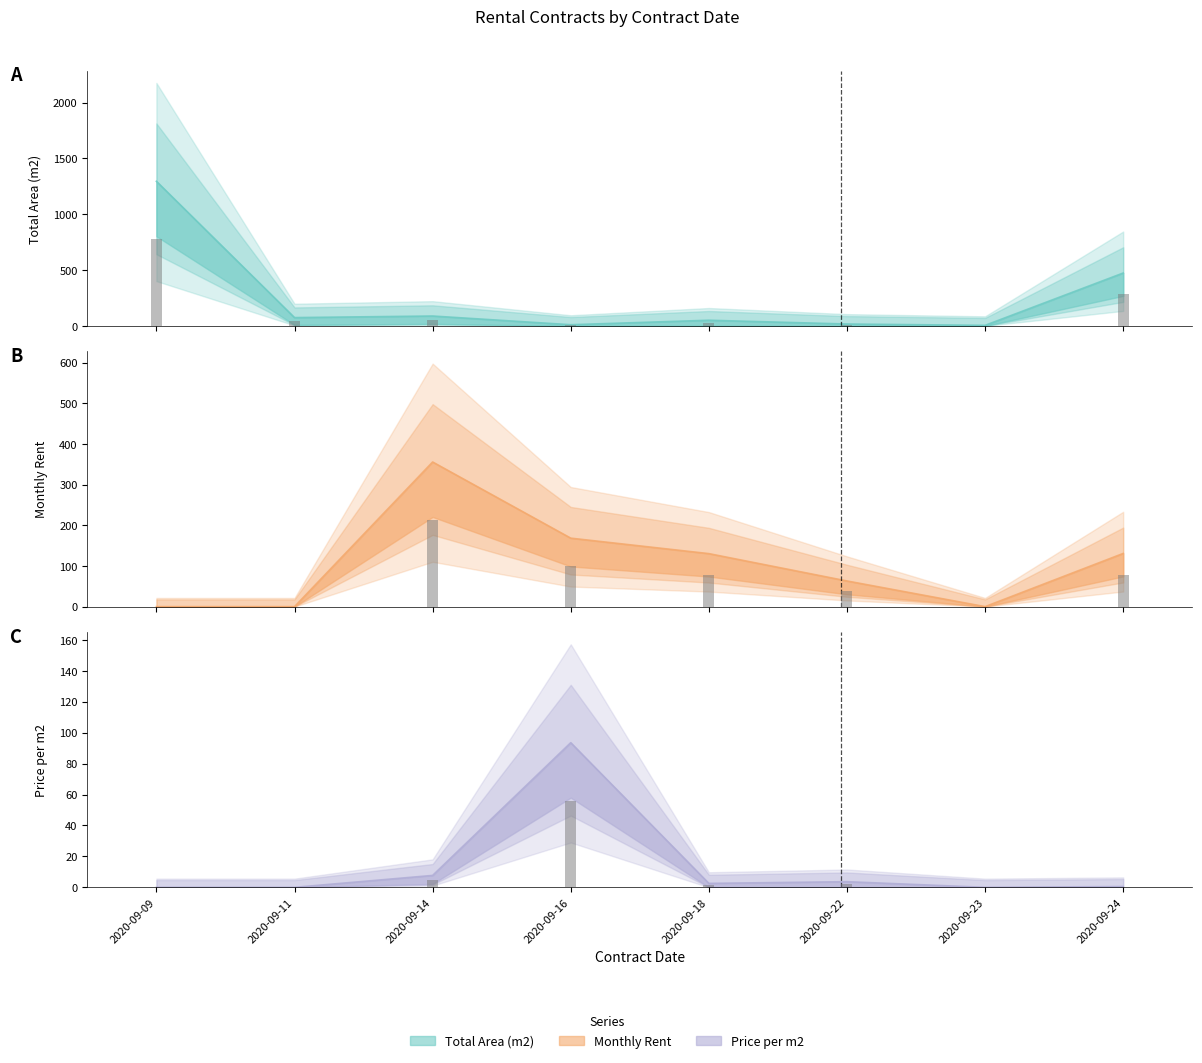

Reading left to right, extract all data points from this chart.

Total Area (m2): 1295.5	74.8	88.9	11.0	51.1	17.3	5.2	474.0
Monthly Rent: 0.0	0.0	355.6	168.4	130.3	63.1	0.0	130.8
Price per m2: 0.0	0.0	7.7	93.5	2.5	3.6	0.0	0.5